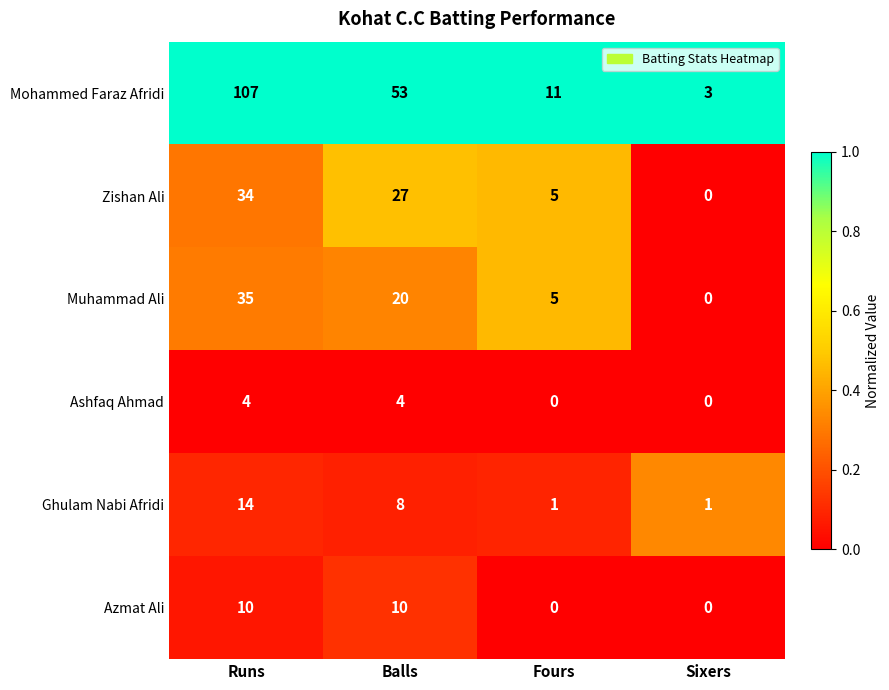

Rank the categories by Zishan Ali value from lowest to highest.

Sixers, Fours, Balls, Runs